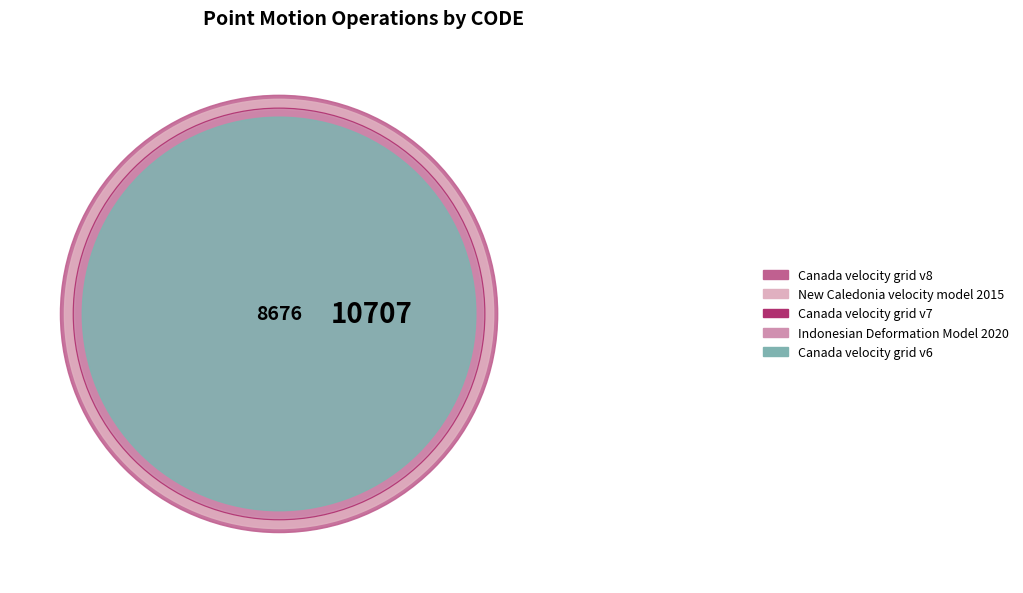

What is the change in value from Canada velocity grid v7 to Canada velocity grid v8?

+1224